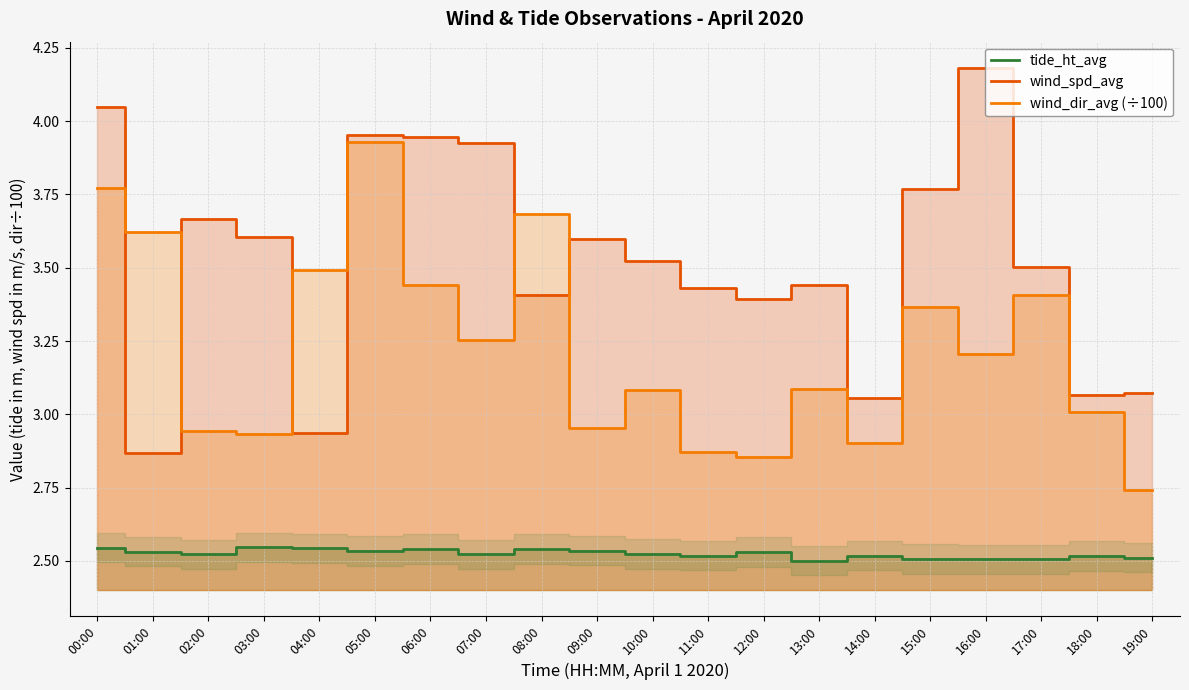

What is the maximum value for tide_ht_avg?

2.5